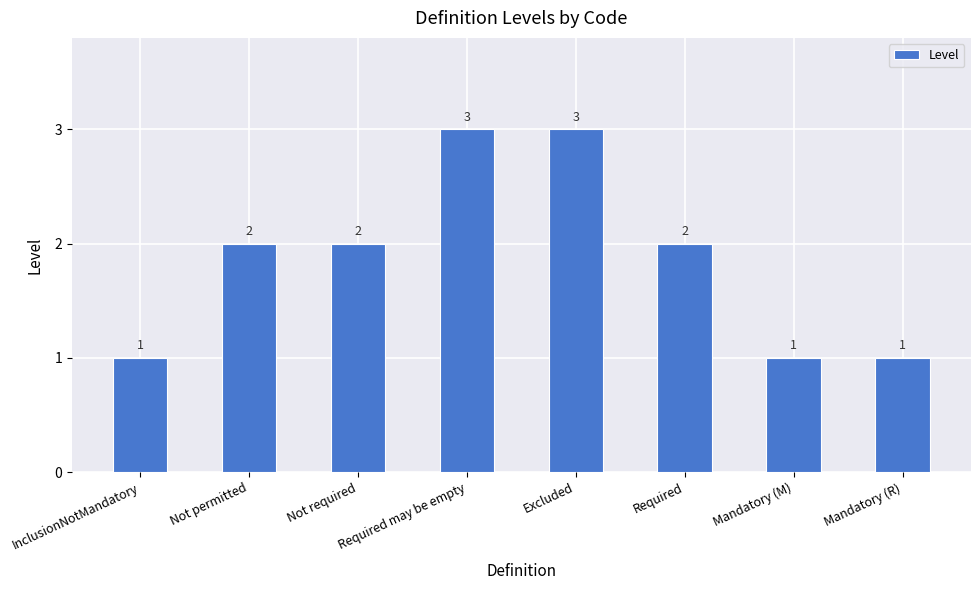

How many bars are there in total?

8